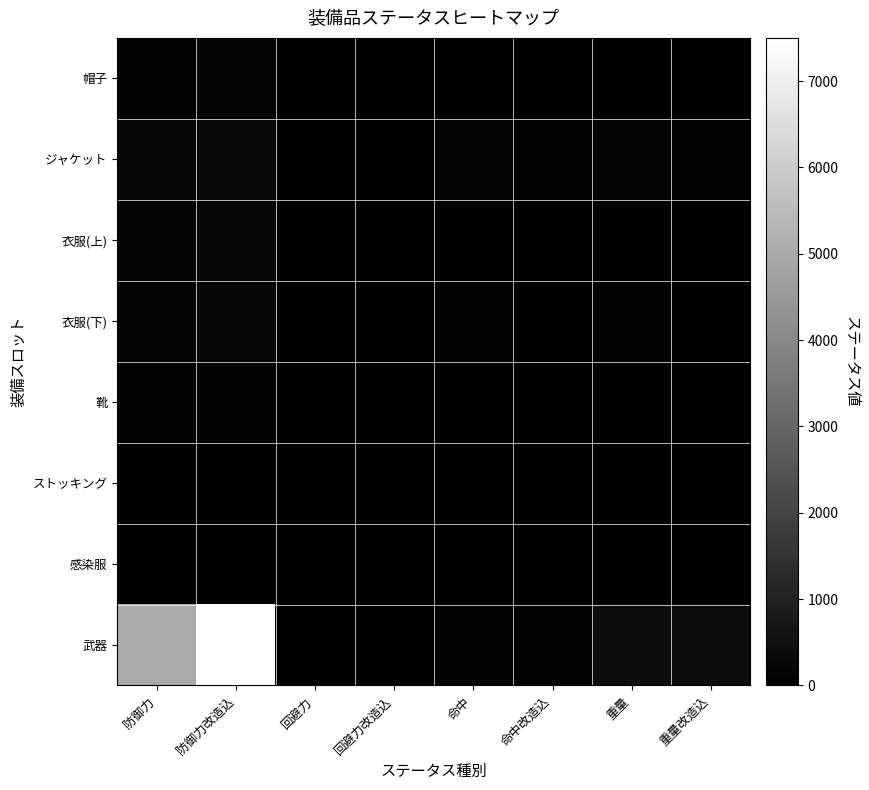

Which series has the largest total across all categories?

武器